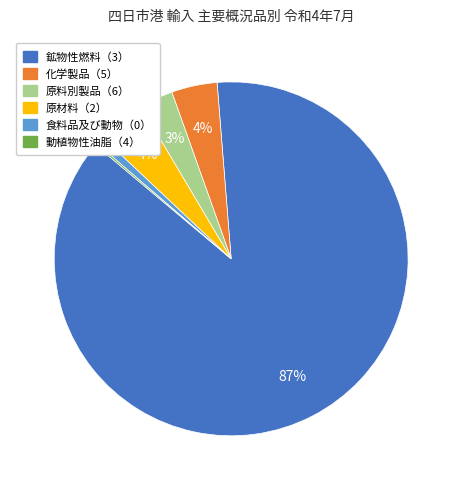

Is it true that 原材料（2） is 12% of the pie?

False